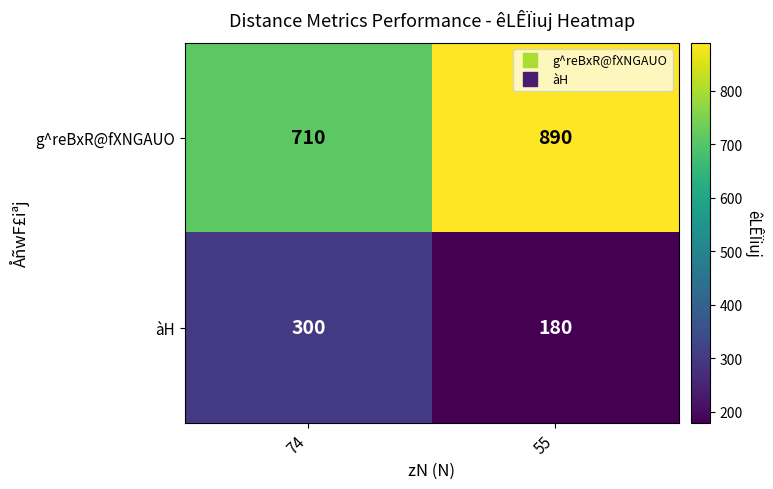

What is the difference between the àH values at 55 and 74?

120